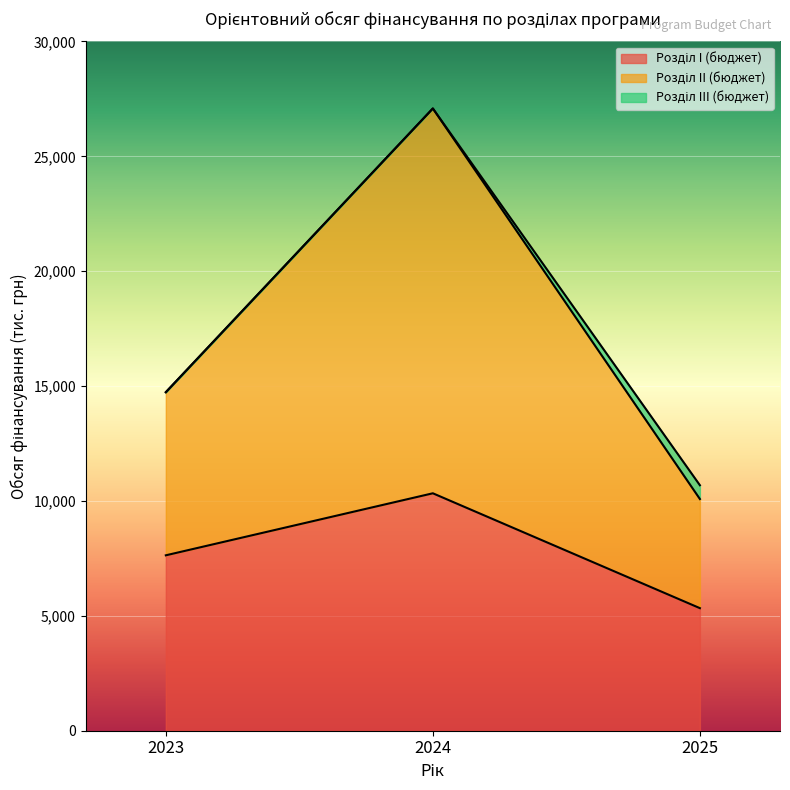

What is the total value across all series at 2023?

14735